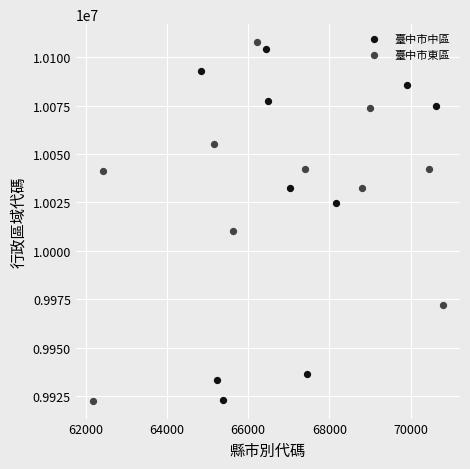

What are all the series names shown in the legend?

臺中市中區, 臺中市東區